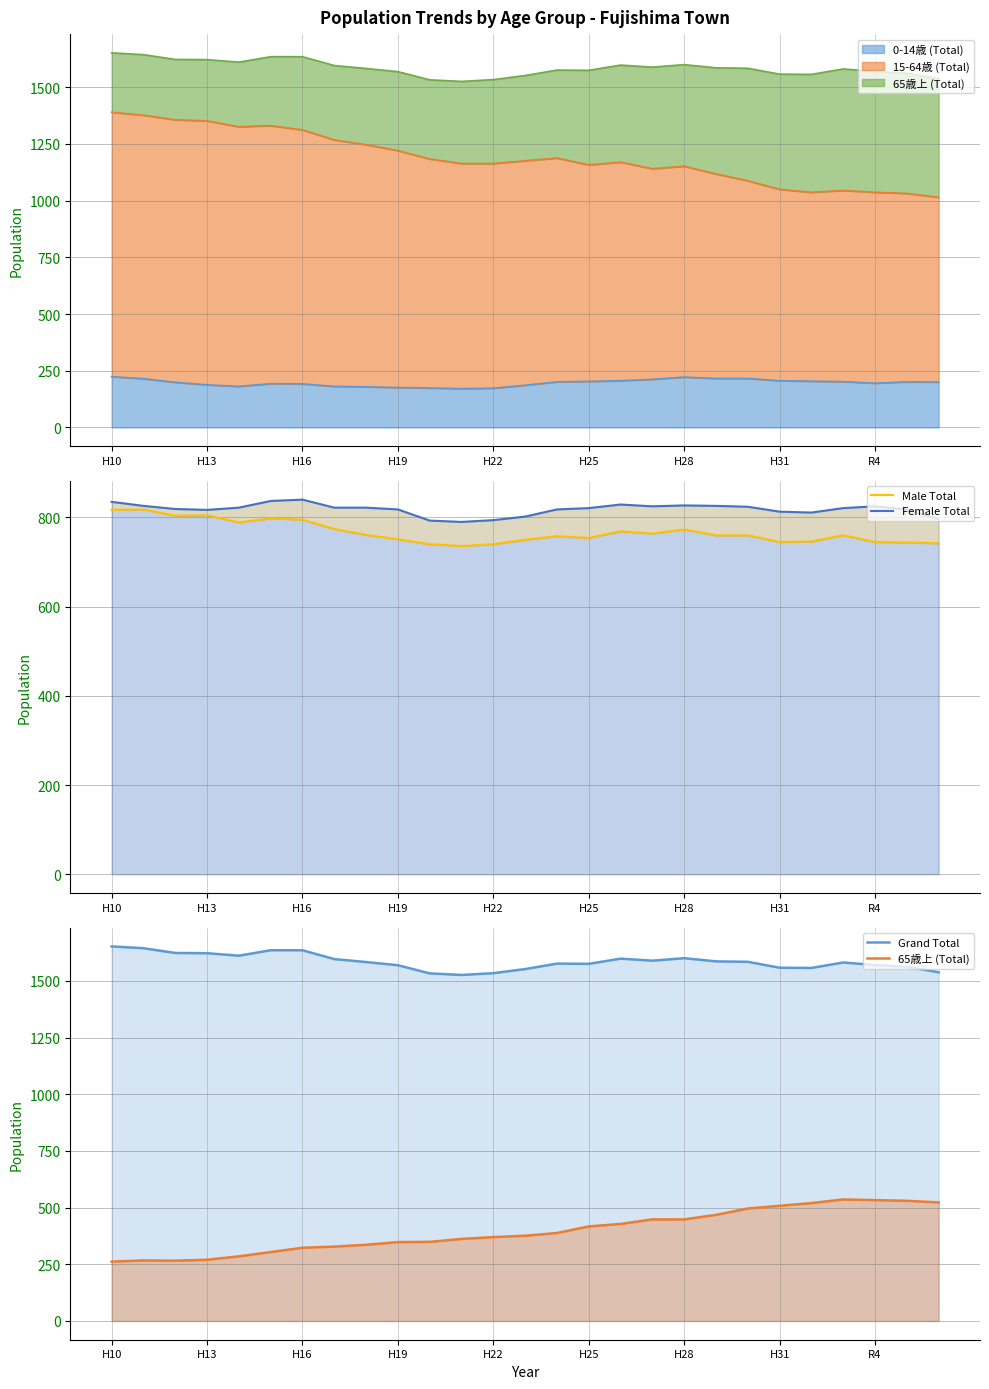

How many data points in 65歳上 (Total) are less than 376?

13